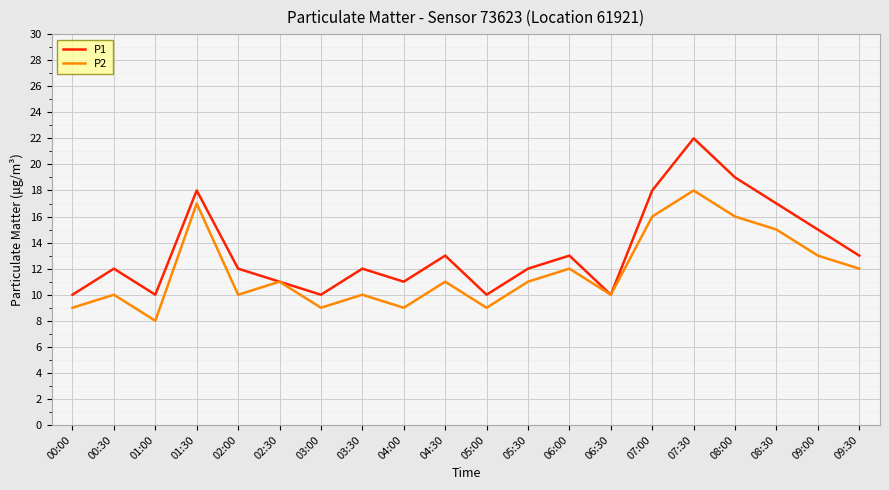

True or false: P1 has a value of 7 at 00:30.

False